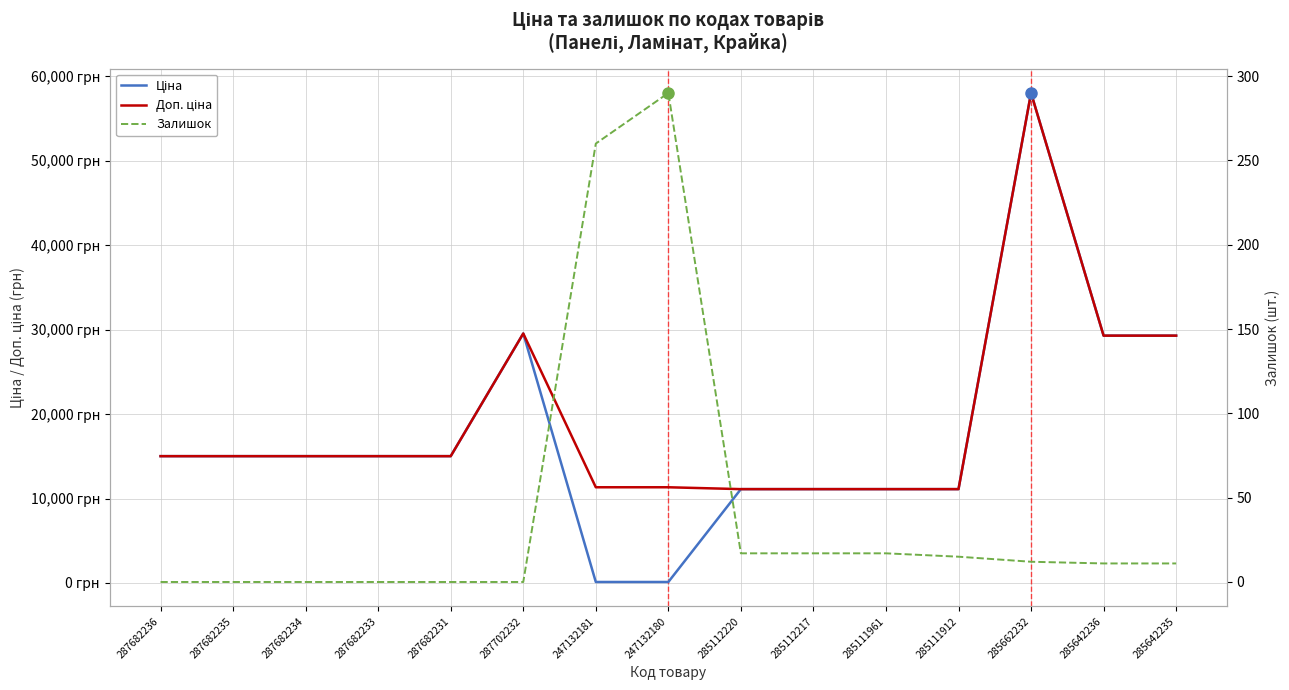

Is the value of Доп. ціна at 287682235 greater than the value of Залишок at 247132180?

Yes